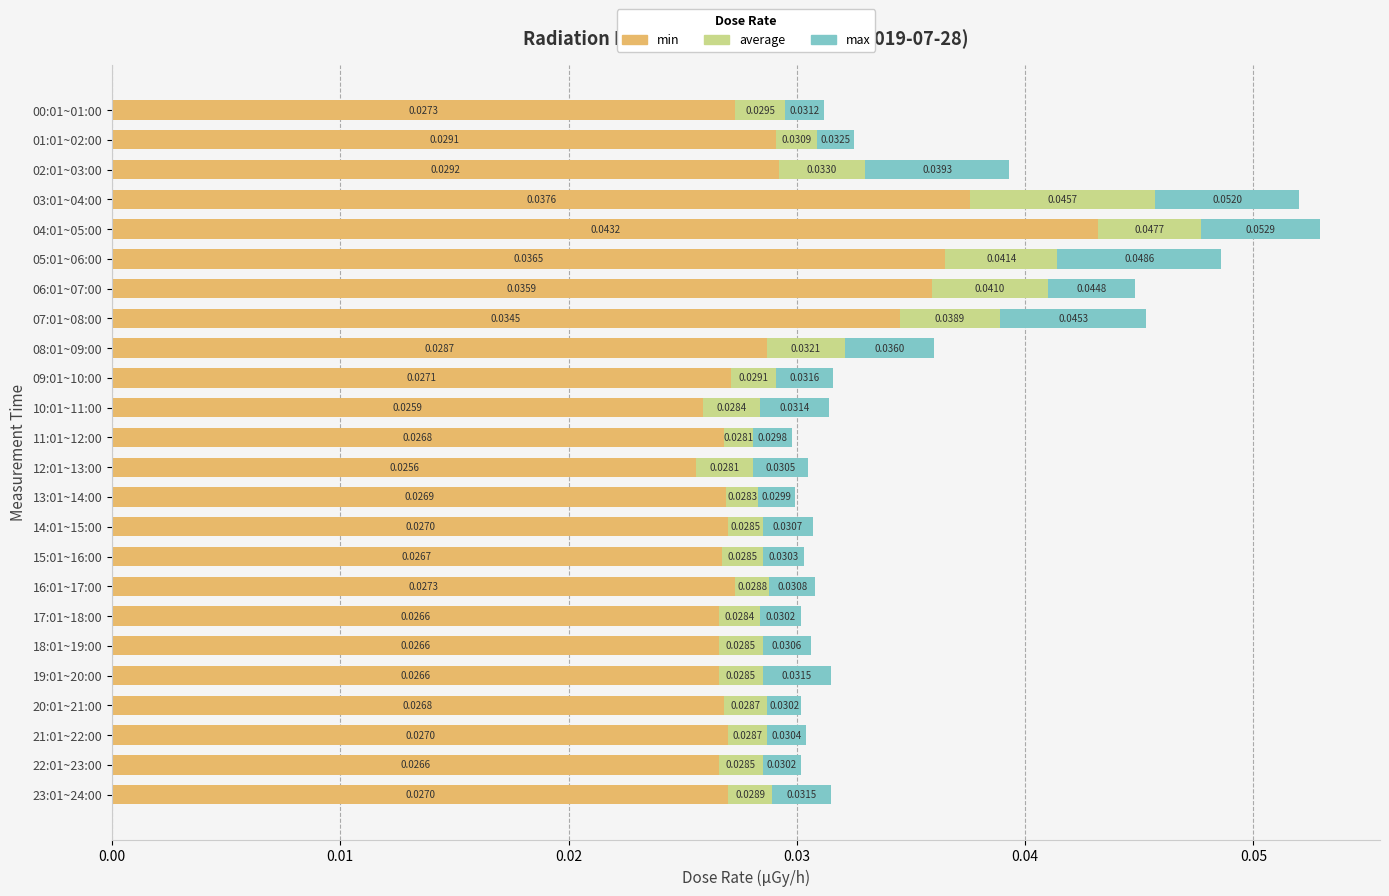

At which category is the sum across all series the highest?

04:01~05:00